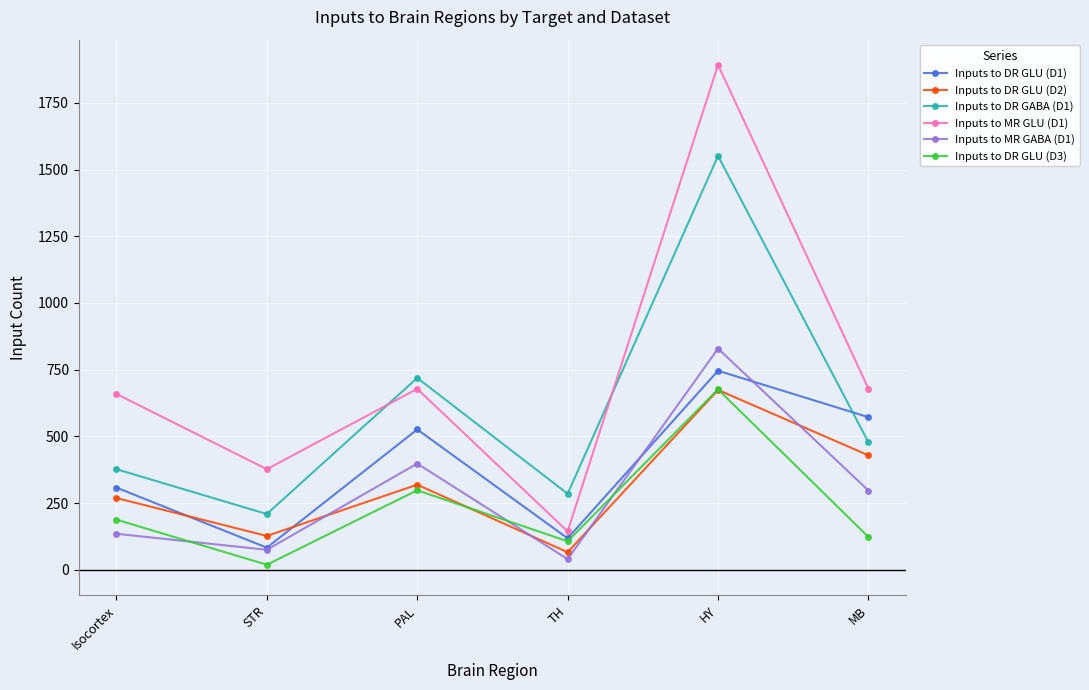

What is the label of the 2nd point from the left?

STR